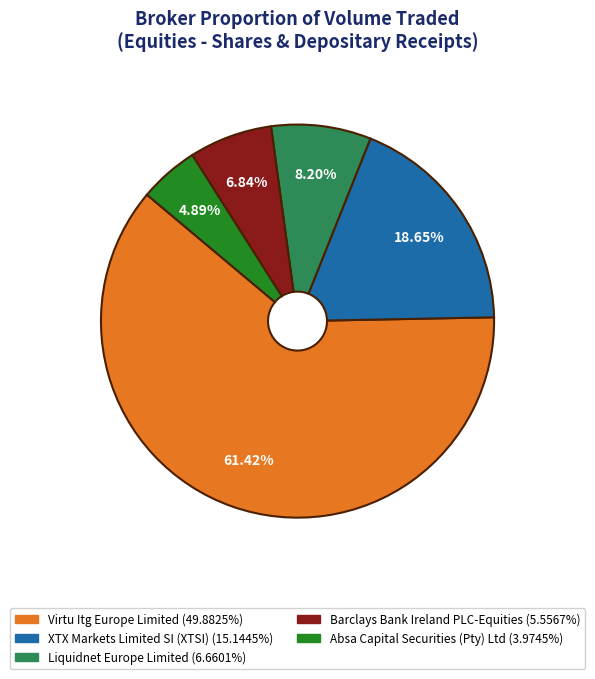

What percentage do Virtu Itg Europe Limited and XTX Markets Limited SI (XTSI) together represent?

80.1%